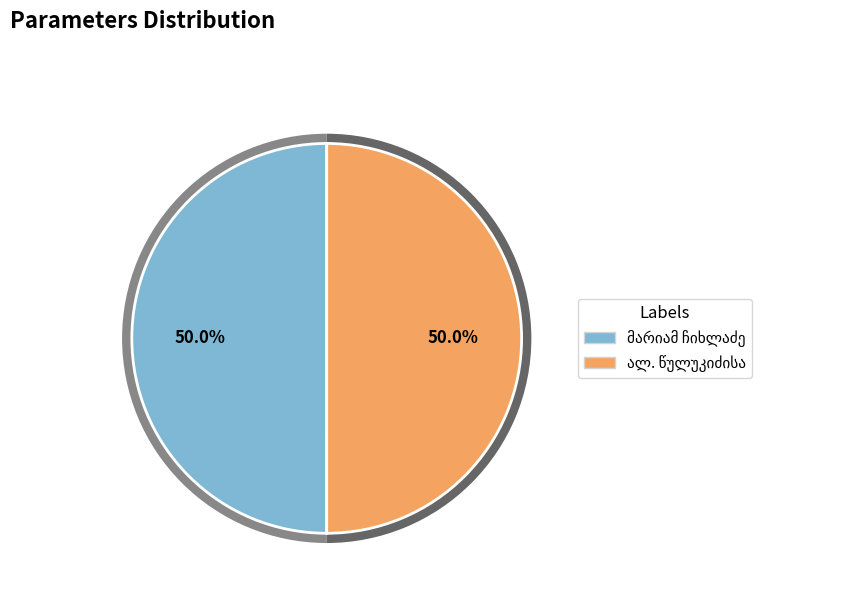

Is it true that მარიამ ჩიხლაძე is 50% of the pie?

True